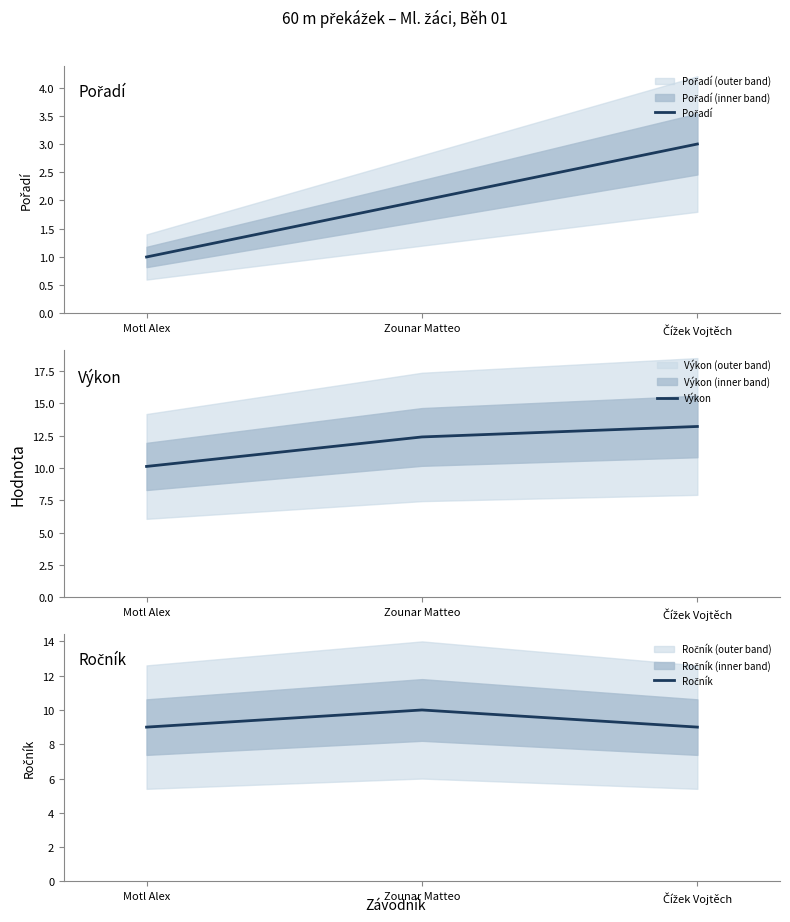

Reading left to right, list all the values displayed in this chart.

Pořadí: 1.0	2.0	3.0
Výkon: 10.1	12.4	13.2
Ročník: 9.0	10.0	9.0